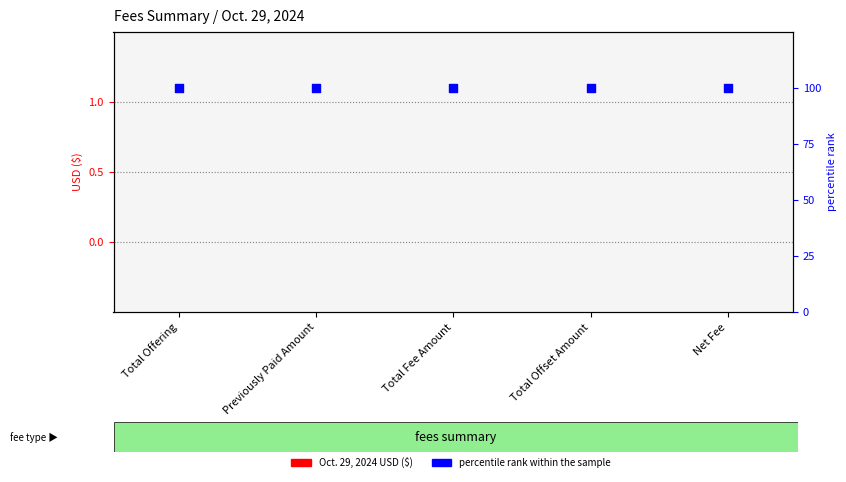

Which series contains the lowest Y value?

Oct. 29, 2024 USD ($)